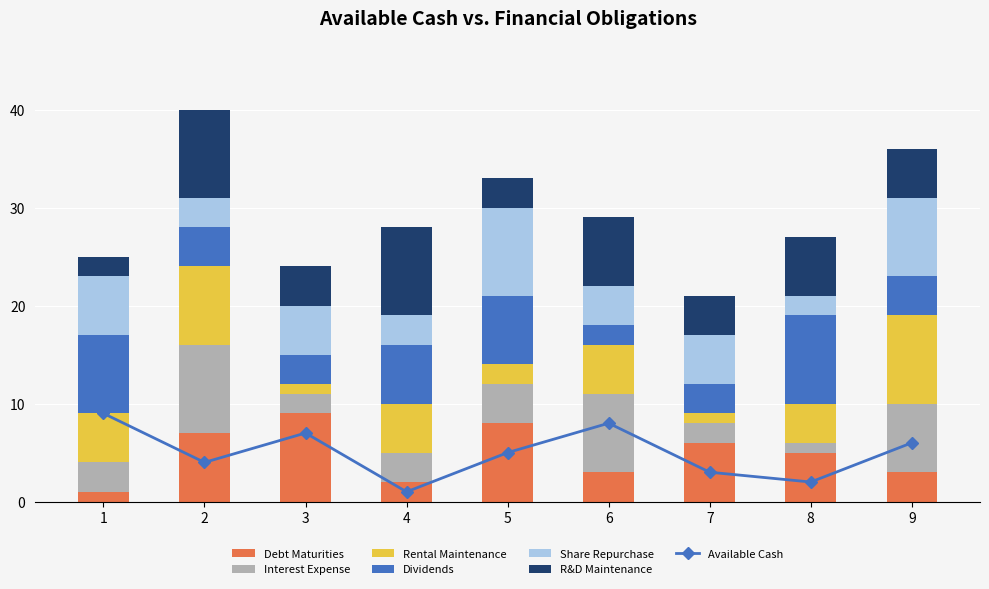

How many categories are shown in the chart?

9